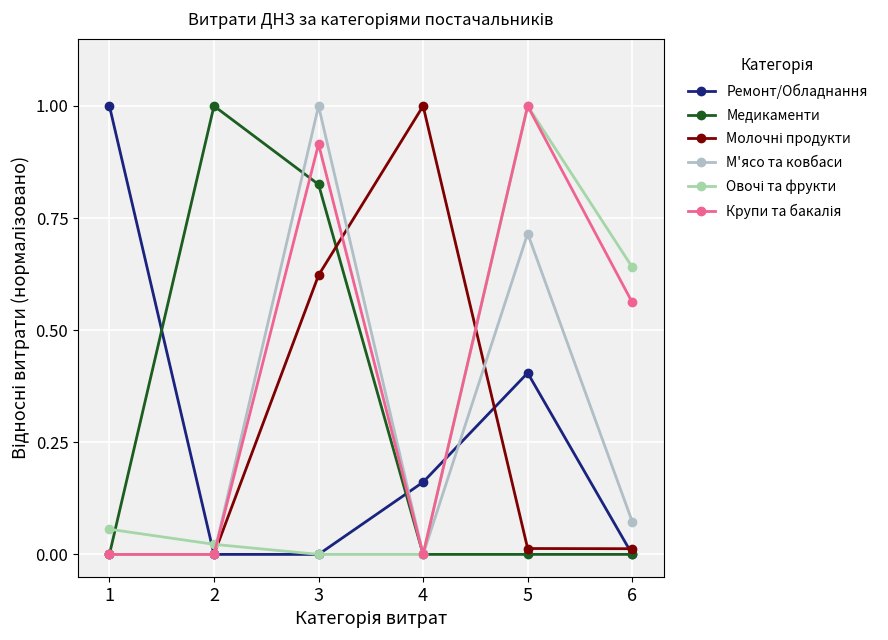

What is the total value across all series at 2?

1.0